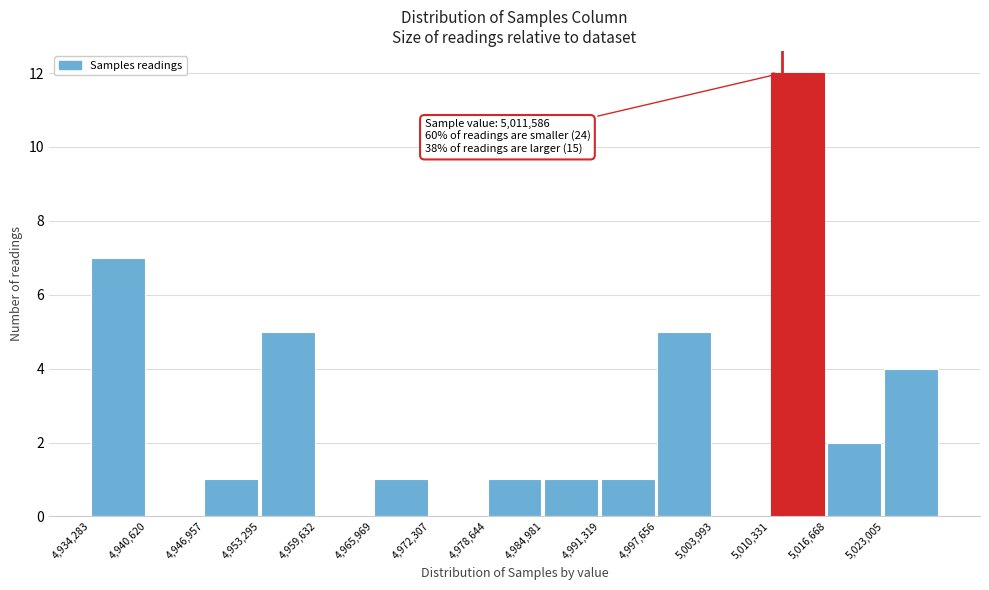

Over which range of the x-axis is the bar tallest?

5010000 to 5017000